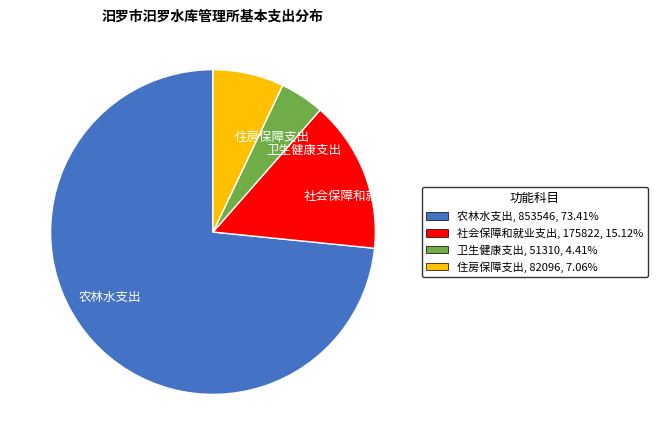

How many slices are in this pie chart?

4